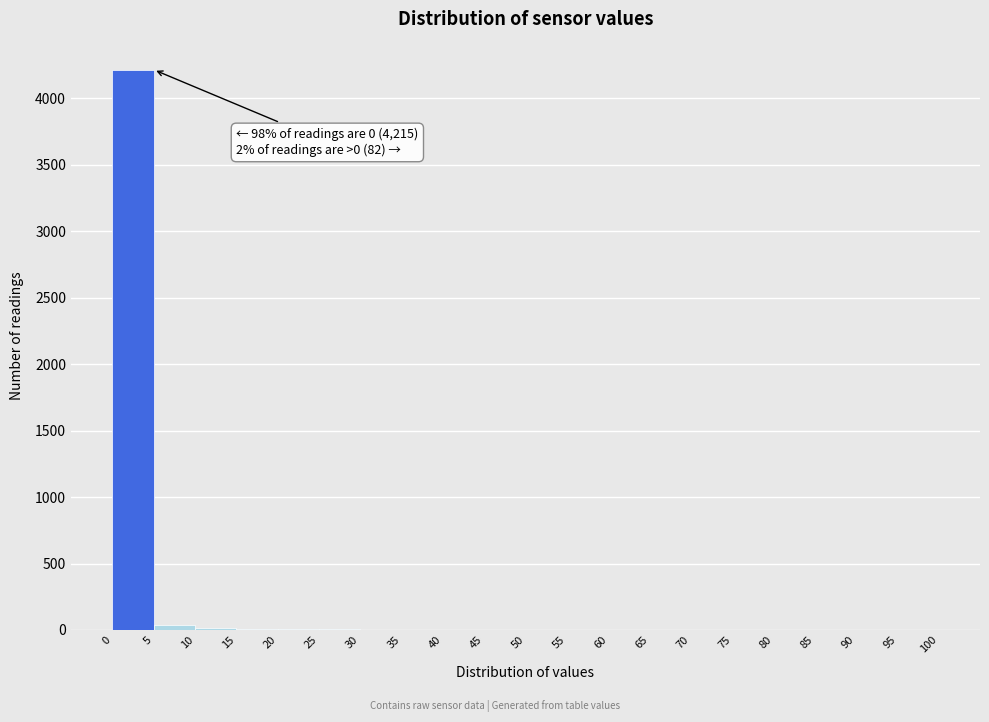

Over which range of the x-axis is the bar tallest?

0 to 5